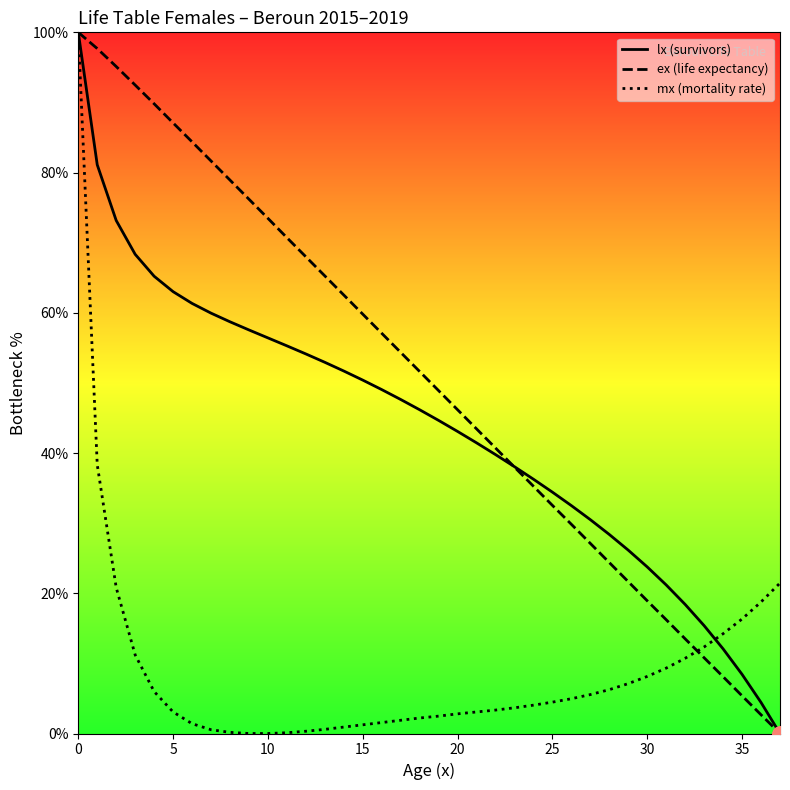

Which series has the widest spread of Y values?

lx (survivors)